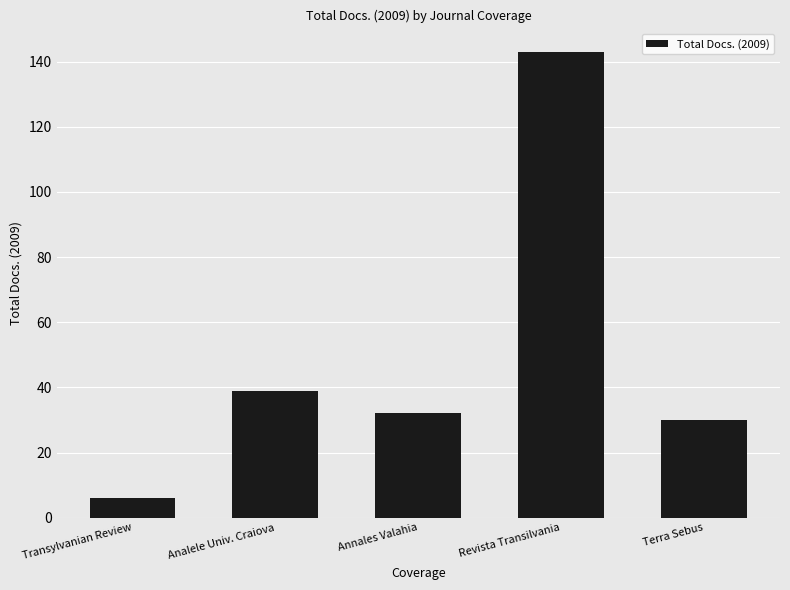

The value at Annales Valahia is 32. True or false?

True